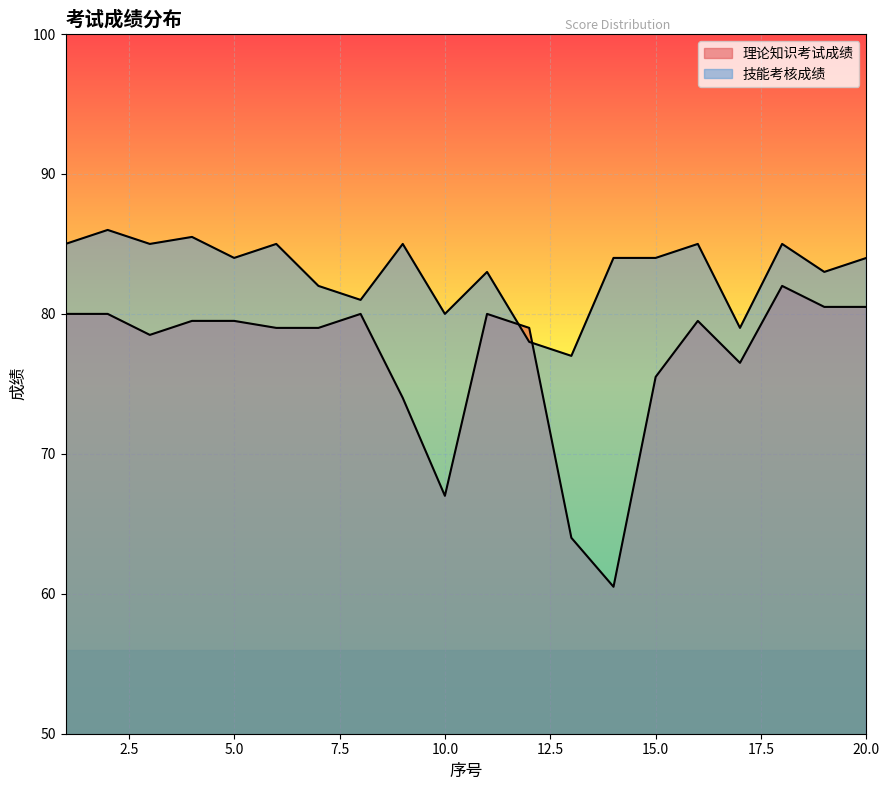

Which series changed the most between 5 and 8?

技能考核成绩